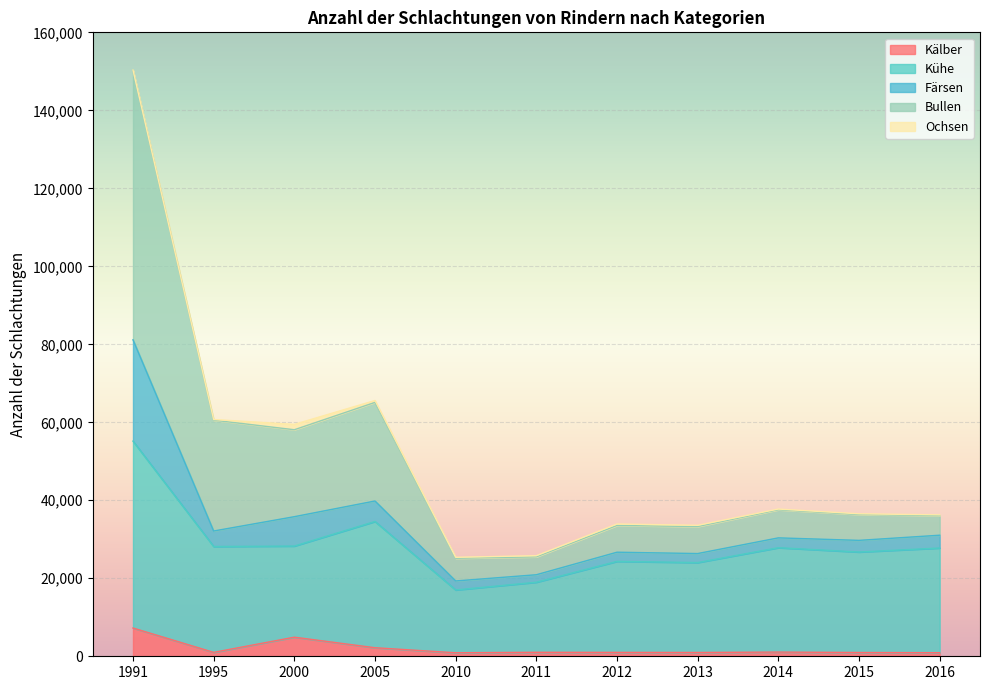

What is the maximum value for Kälber?

7248